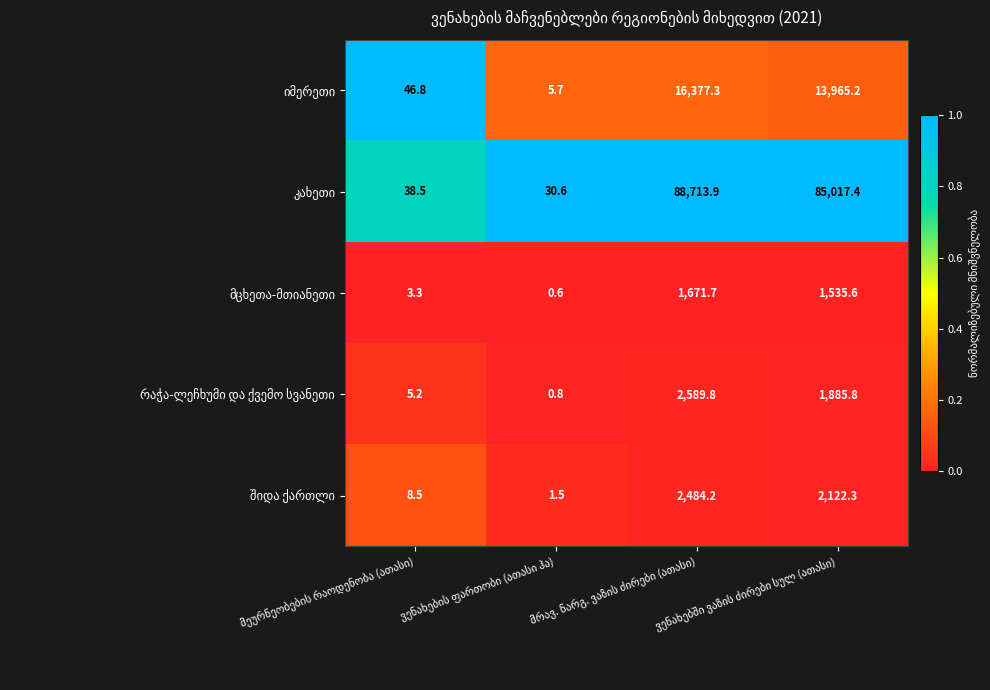

What is the greatest value displayed?

88713.9